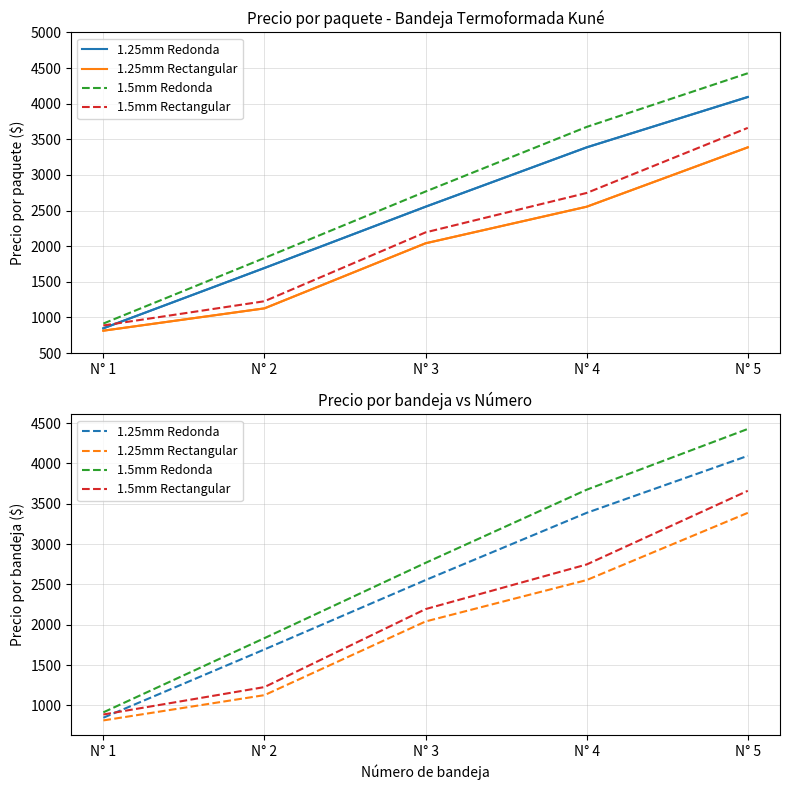

Rank the series at N° 1 from highest to lowest value.

1.5mm Redonda, 1.5mm Rectangular, 1.25mm Redonda, 1.25mm Rectangular